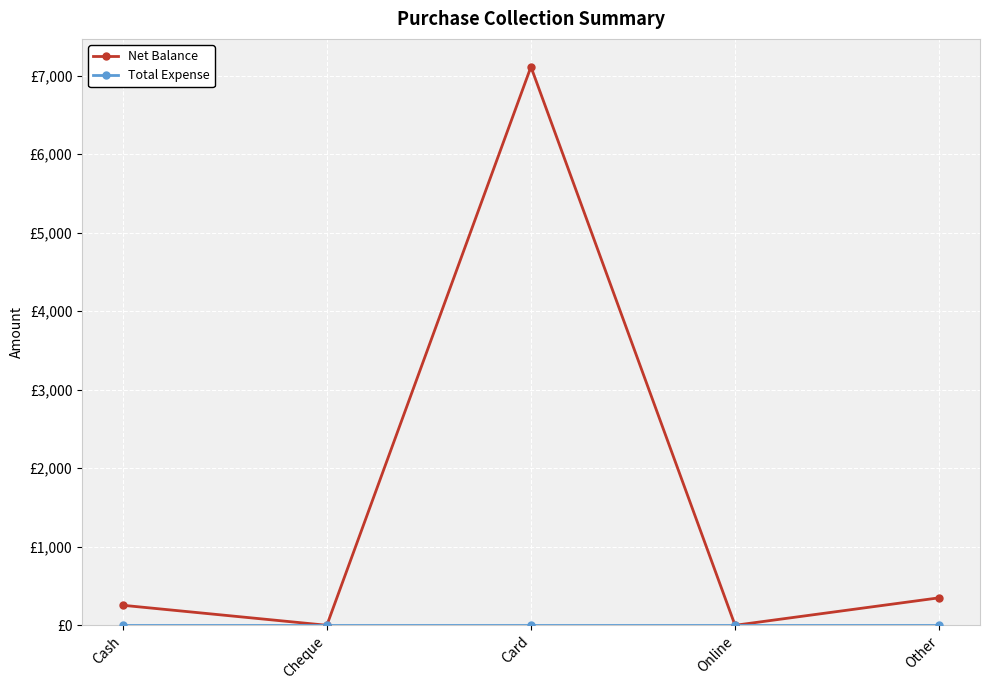

Which series has the largest total across all categories?

Net Balance